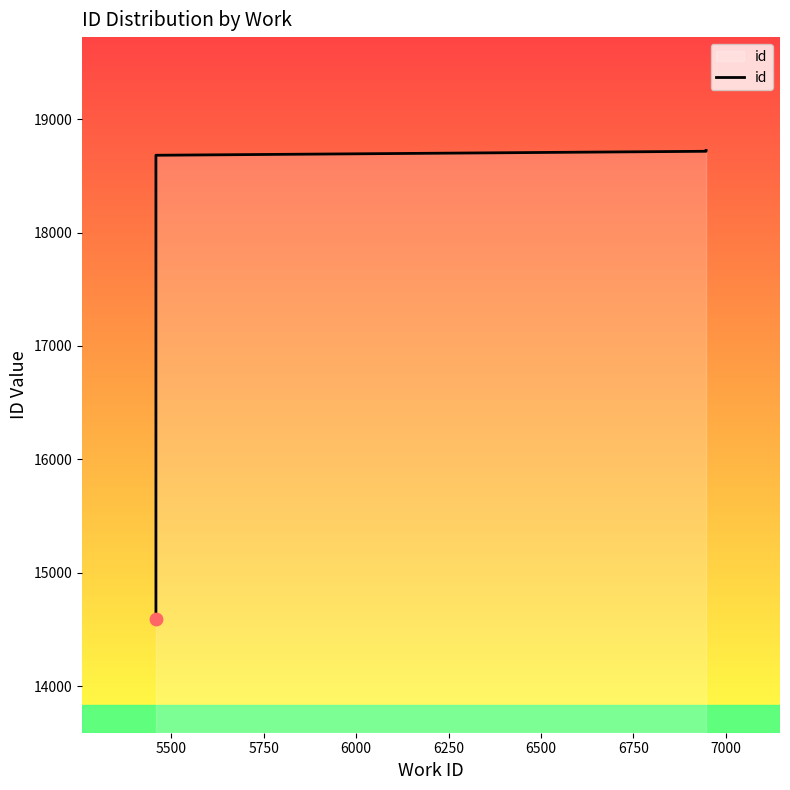

What is the ratio of the value at 7000 to the value at 6000?

1.0